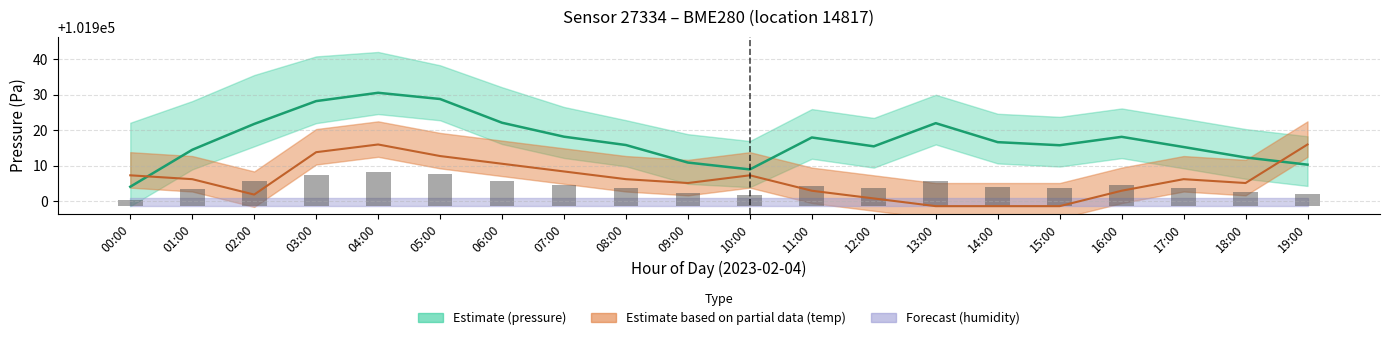

Rank the categories by value from lowest to highest.

00:00, 10:00, 19:00, 09:00, 18:00, 01:00, 17:00, 12:00, 15:00, 08:00, 14:00, 11:00, 16:00, 07:00, 02:00, 13:00, 06:00, 03:00, 05:00, 04:00